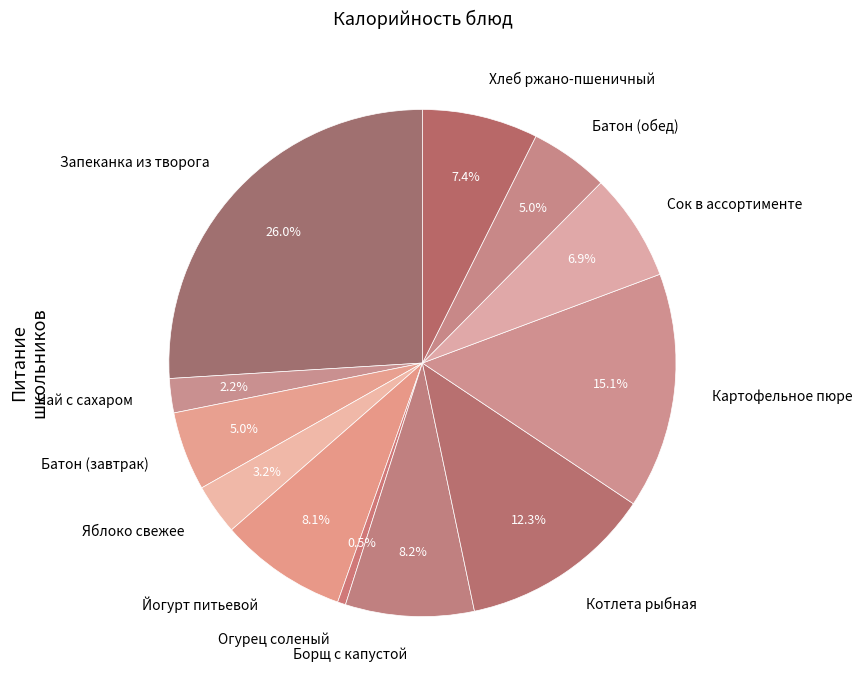

How many segments does this pie chart have?

12